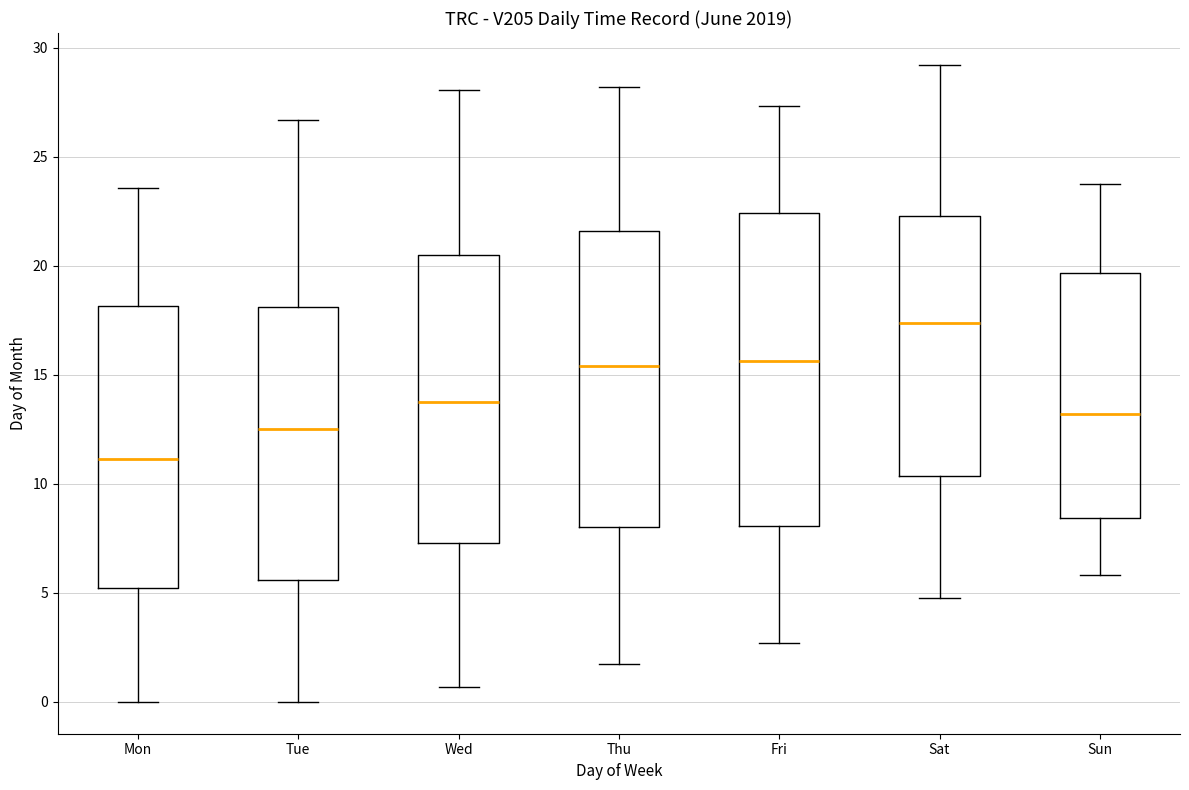

Which box has the lowest median line?

Mon